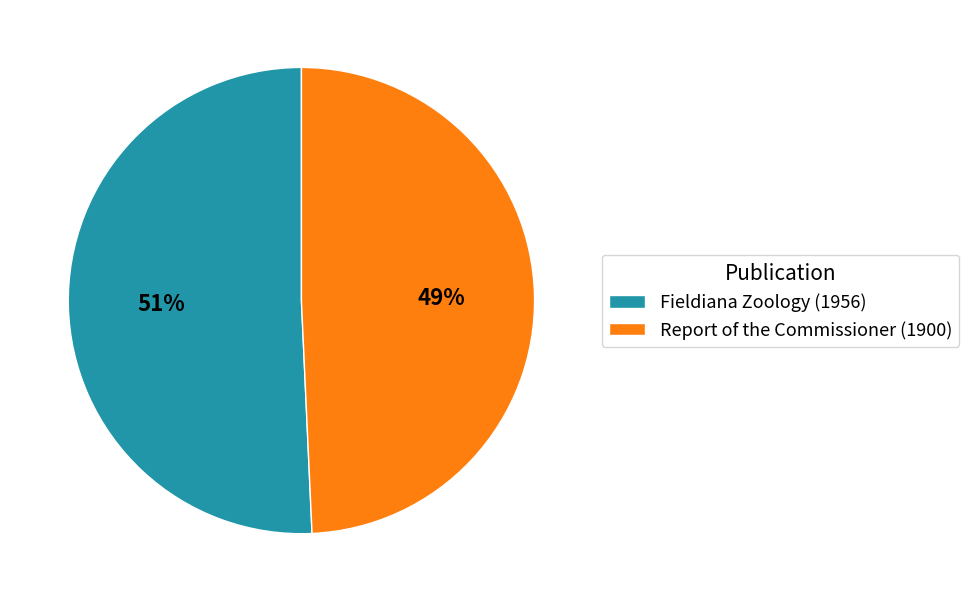

Combined, do Report of the Commissioner (1900) and Fieldiana Zoology (1956) account for over 50%?

Yes